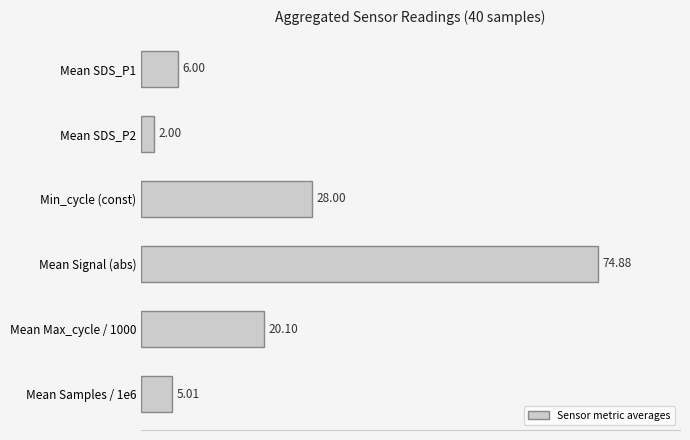

At which label is the value closest to 38?

Min_cycle (const)